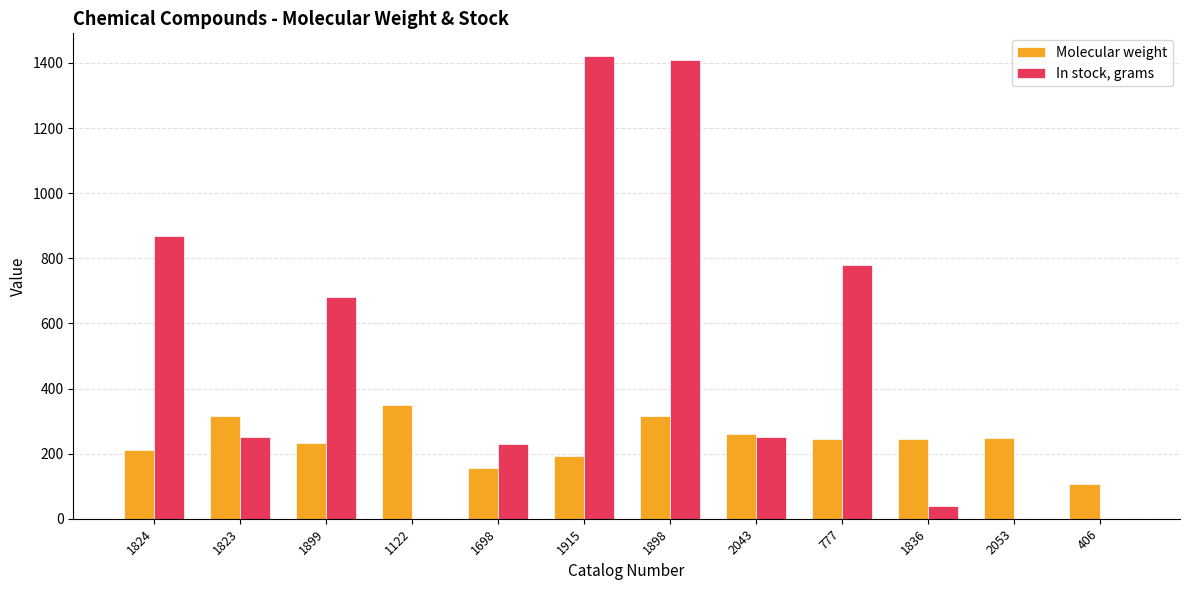

Where is In stock, grams nearest to the value 710?

1899